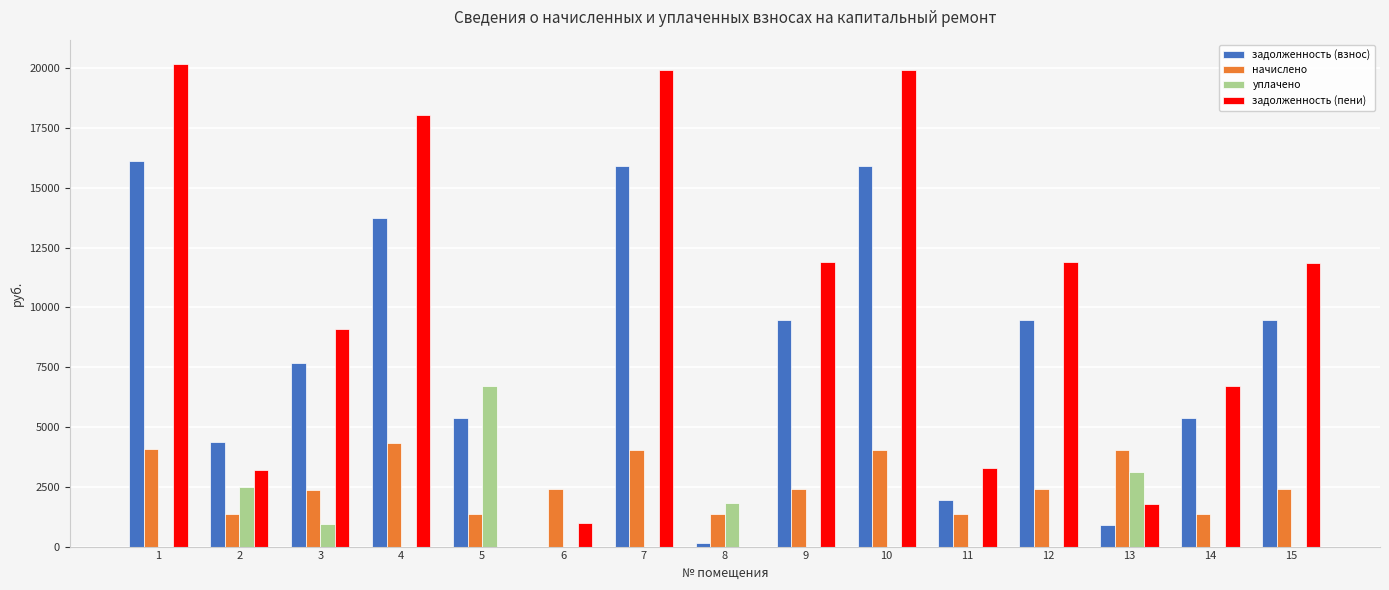

How many distinct data groups are displayed?

4